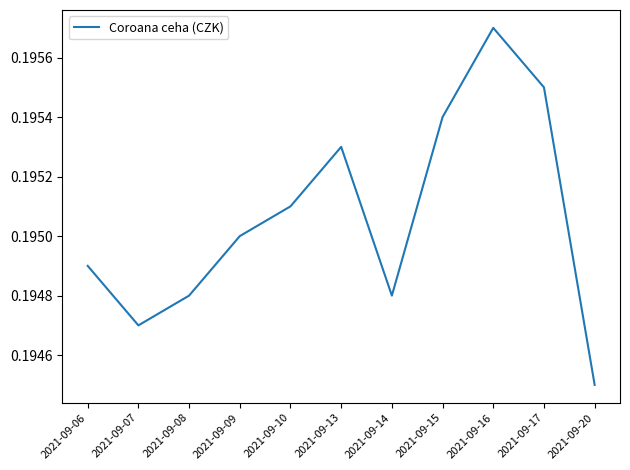

What is the sum of all values?

2.1